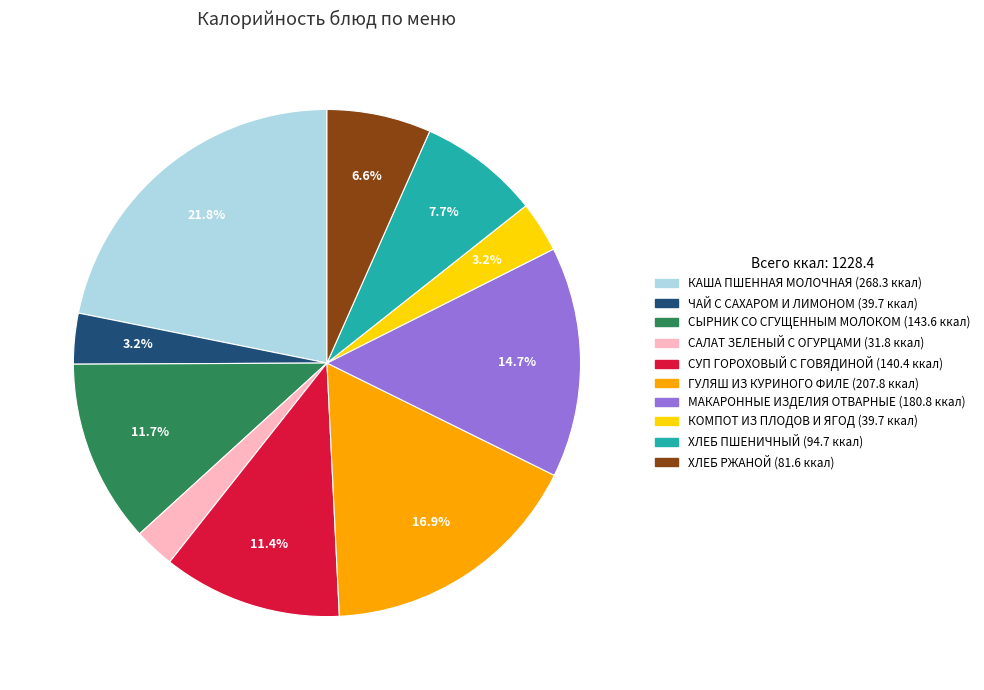

Which slice is the smallest?

САЛАТ ЗЕЛЕНЫЙ С ОГУРЦАМИ